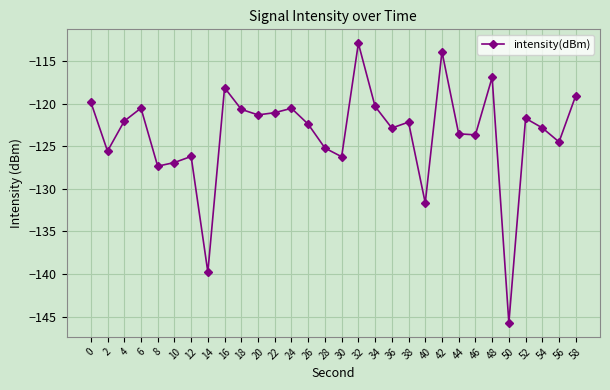

What is the minimum value shown in the chart?

-145.7